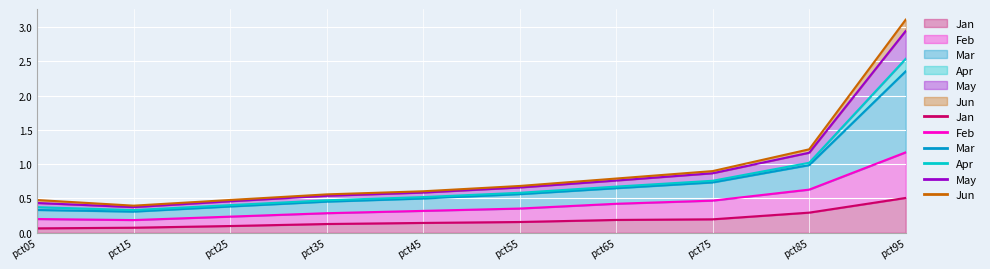

How many lines are shown in the chart?

6